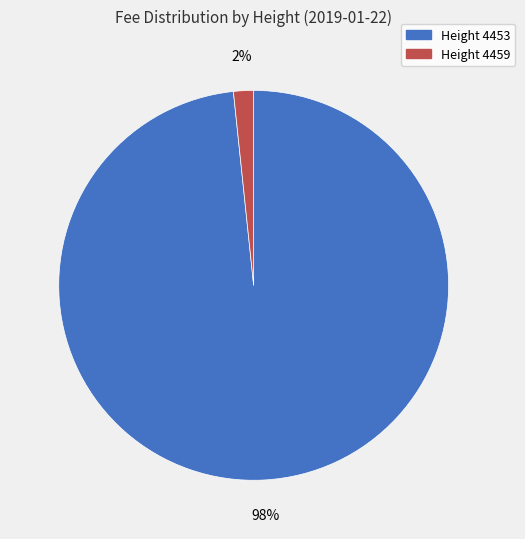

Is there a majority slice in this chart?

Yes